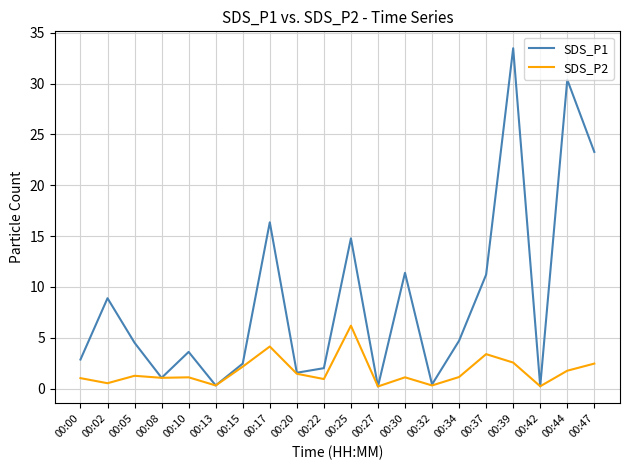

Which series has the largest total across all categories?

SDS_P1